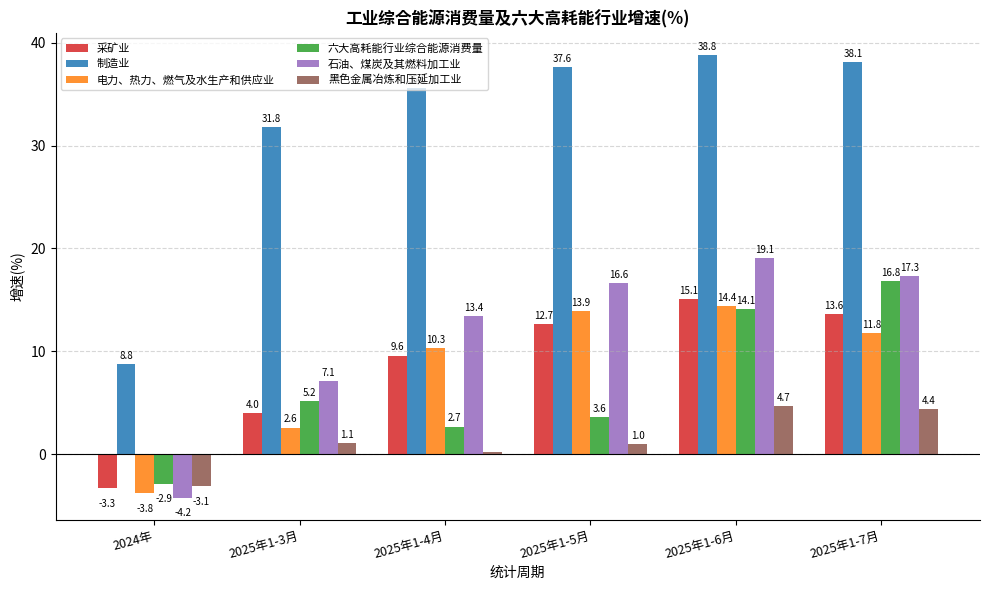

At 2025年1-5月, list the series in order from largest to smallest.

制造业, 石油、煤炭及其燃料加工业, 电力、热力、燃气及水生产和供应业, 采矿业, 六大高耗能行业综合能源消费量, 黑色金属冶炼和压延加工业